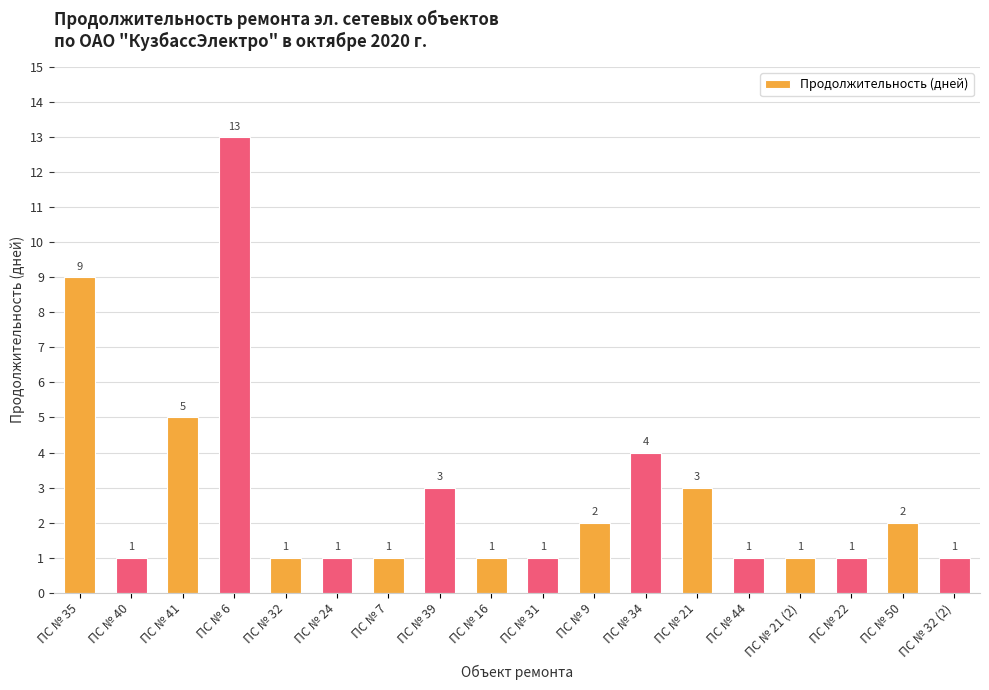

What position from the left is ПС № 22?

16